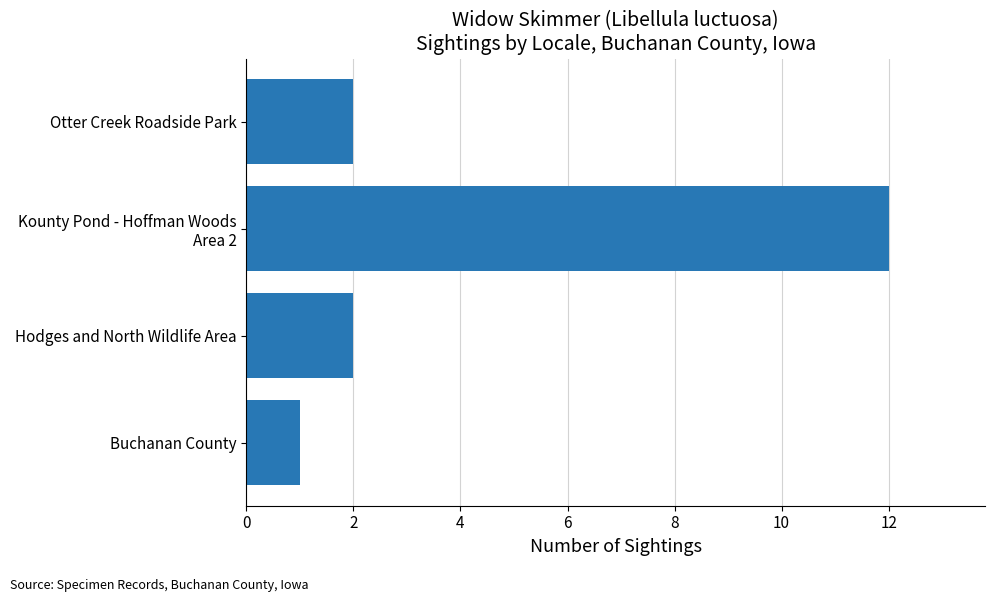

True or false: the data shows 2 at Otter Creek Roadside Park.

True